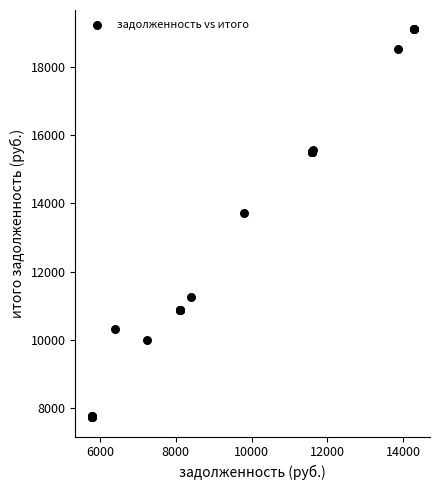

What Y value in the scatter plot is closest to 13417?

13710.7